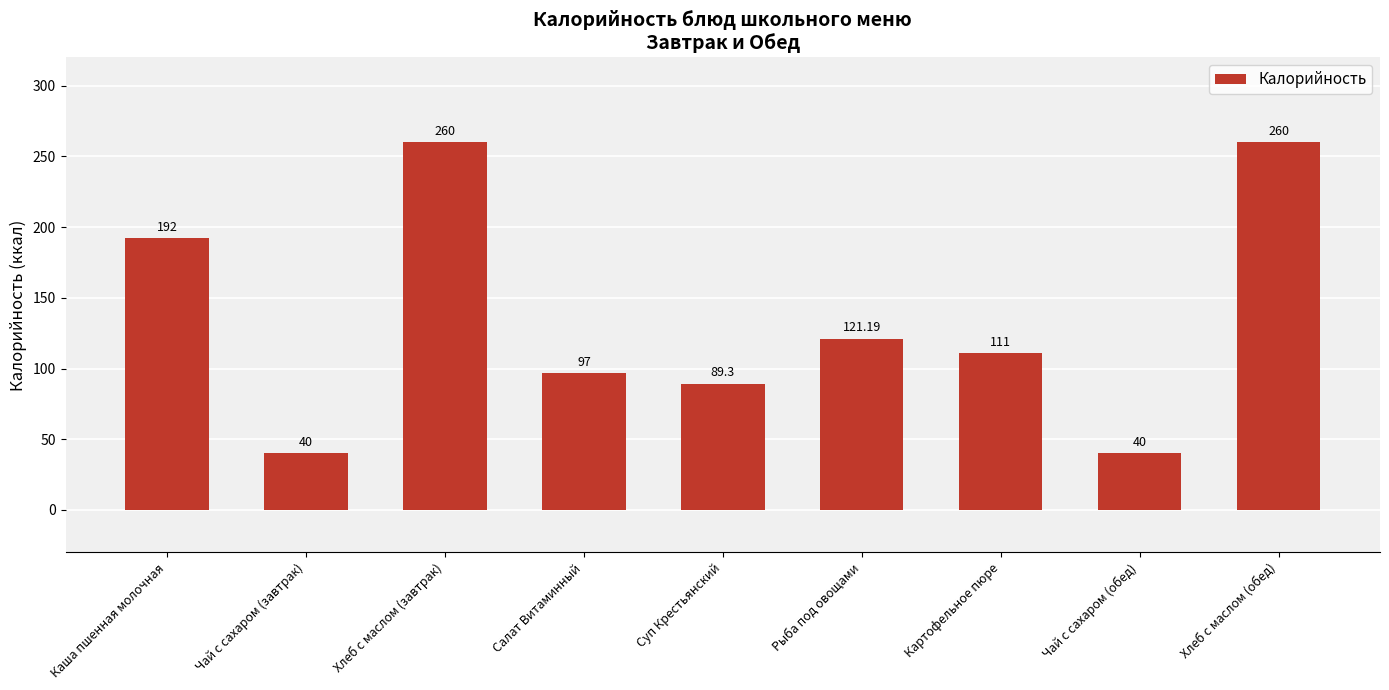

What is the average value?

134.5